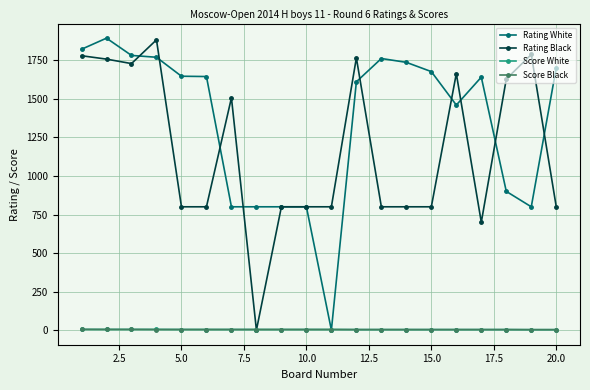

Count the number of categories in the chart.

20